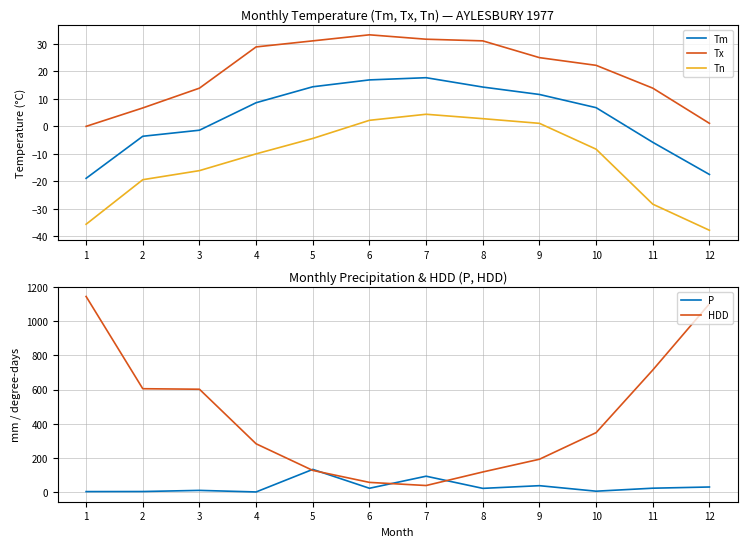

Which category has the highest value across all series?

1